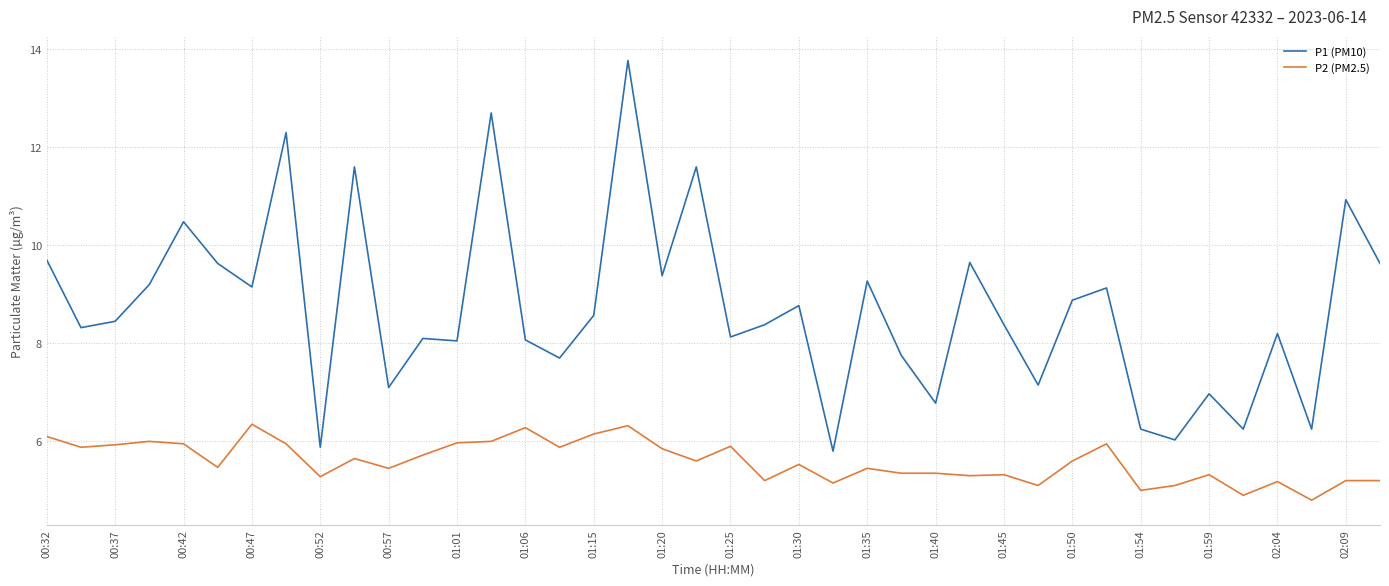

True or false: P2 (PM2.5) and P1 (PM10) intersect in this chart.

False